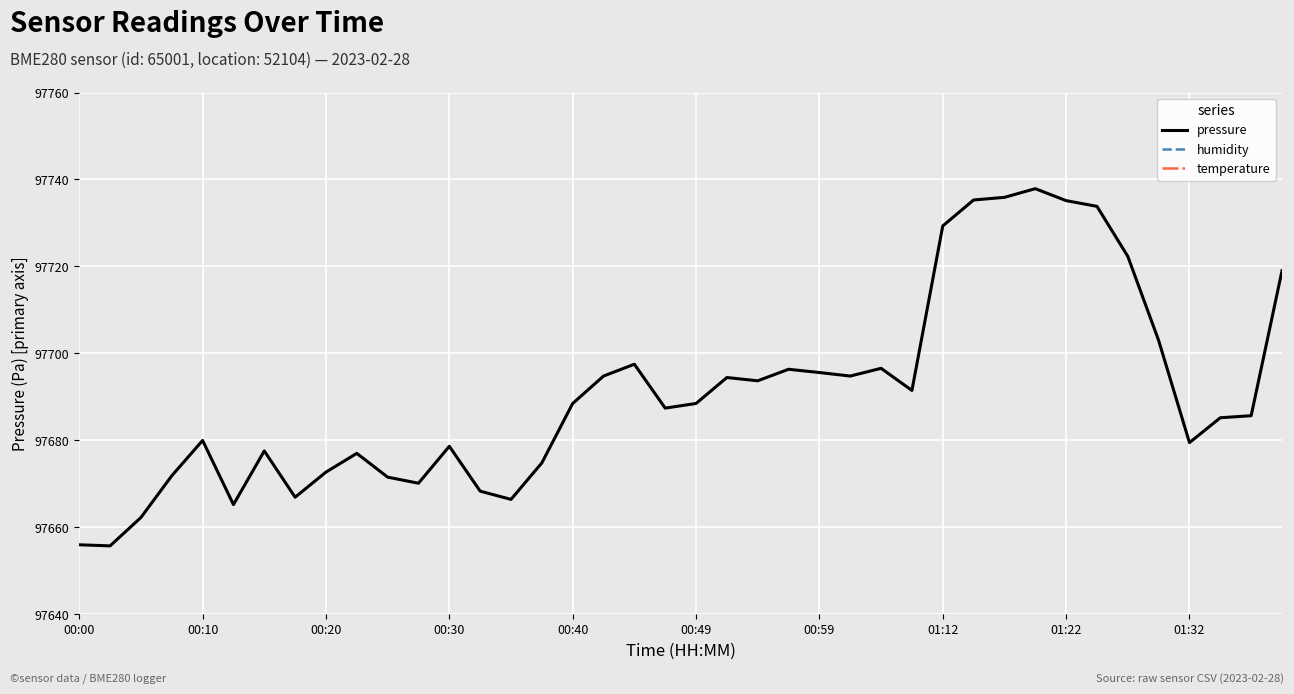

What is the lowest value of the pressure series?

97655.7